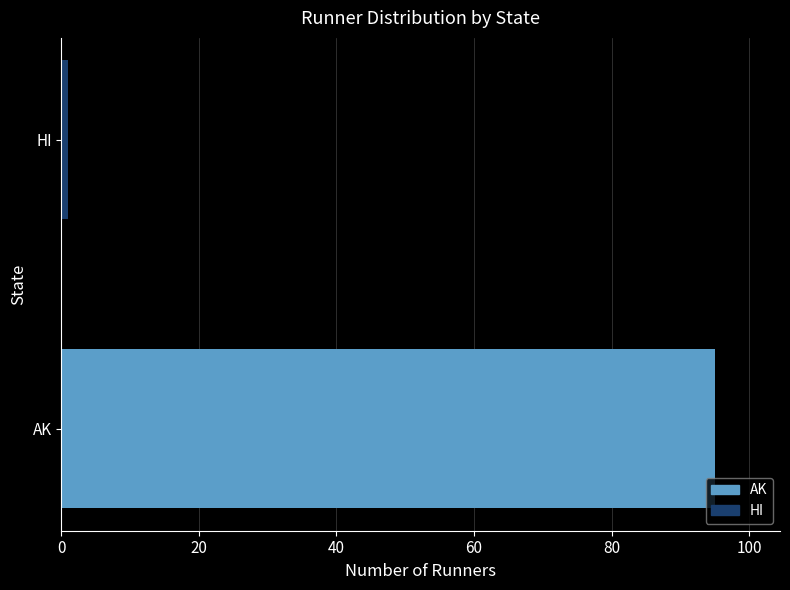

What is the sum of all values?

96